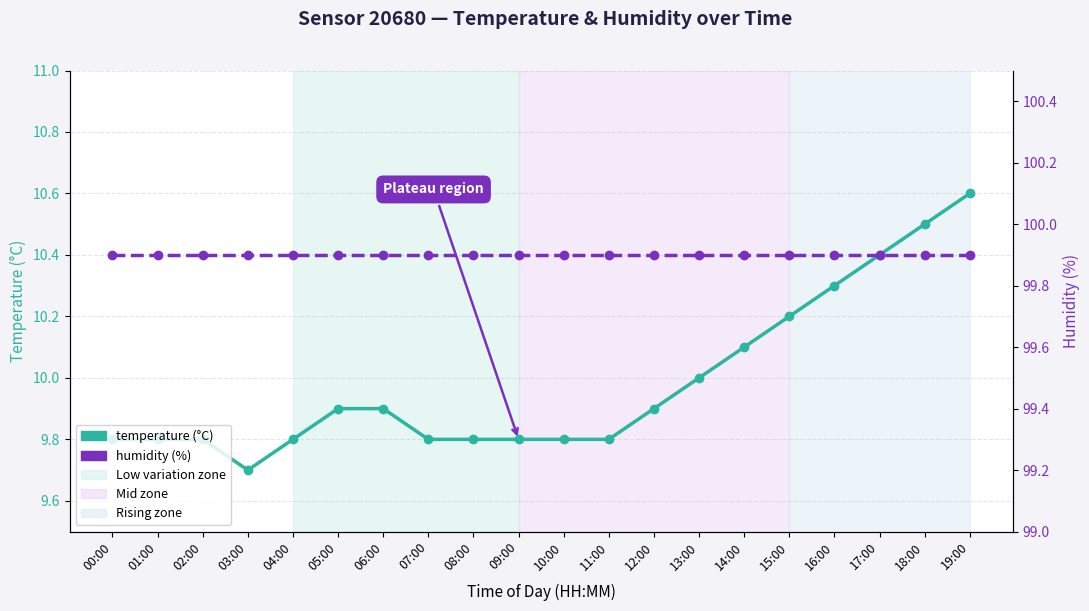

List the series in order of their peak value, highest first.

humidity, temperature